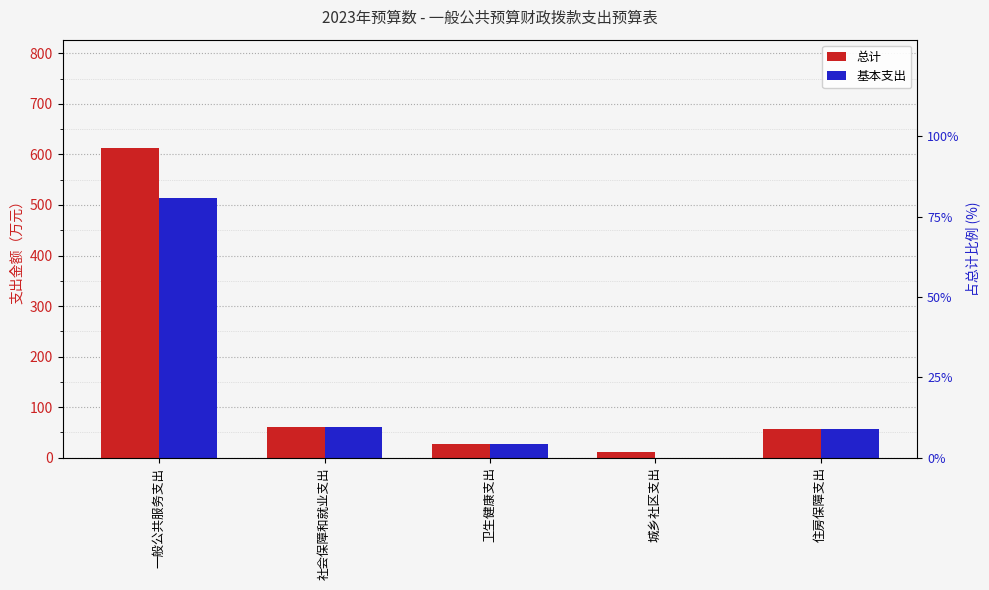

Between 卫生健康支出 and 一般公共服务支出, which is larger?

一般公共服务支出